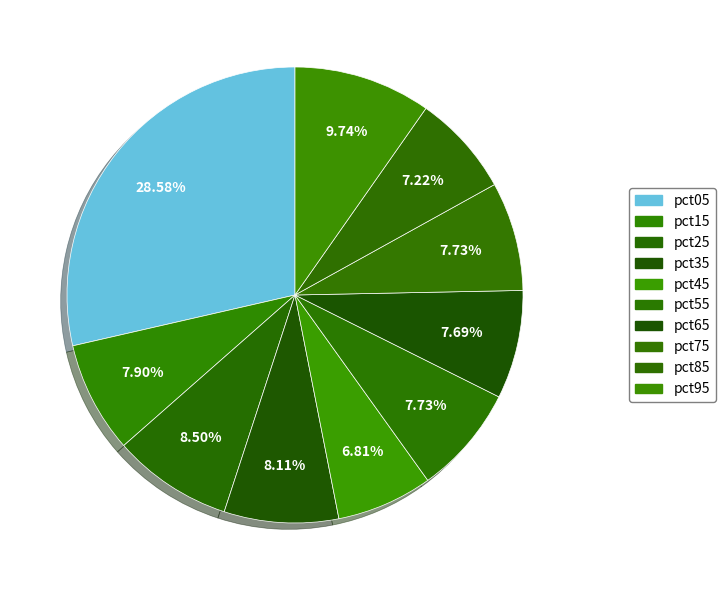

What percentage is the pct15 slice, to the nearest percent?

8%